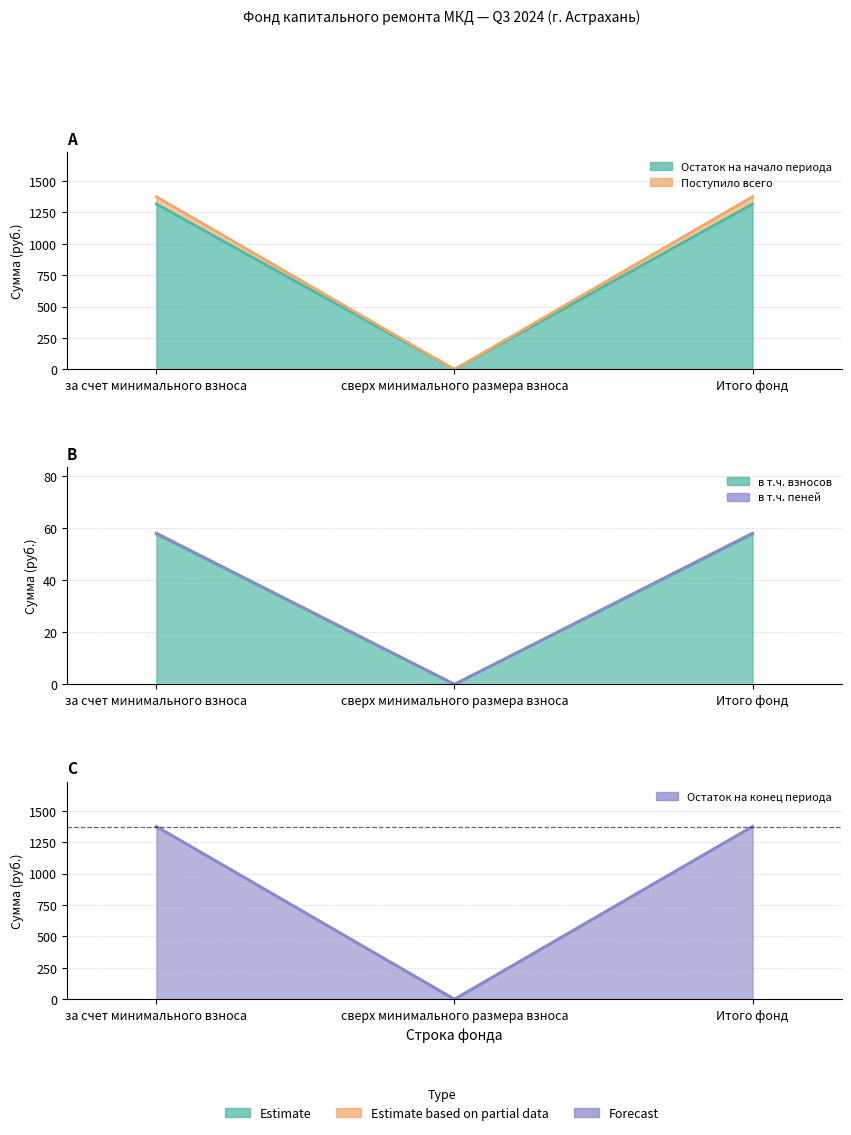

Where does the в т.ч. пеней (верх) series first go above 58?

за счет минимального взноса